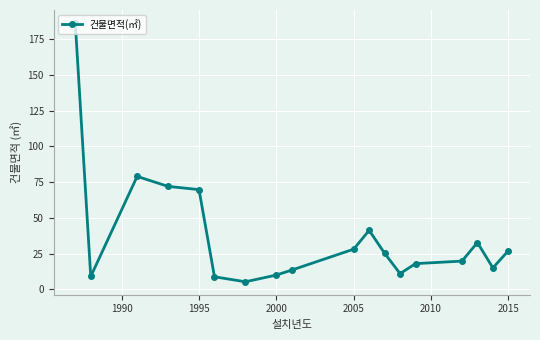

True or false: the data has more than 0 interior local peaks.

True